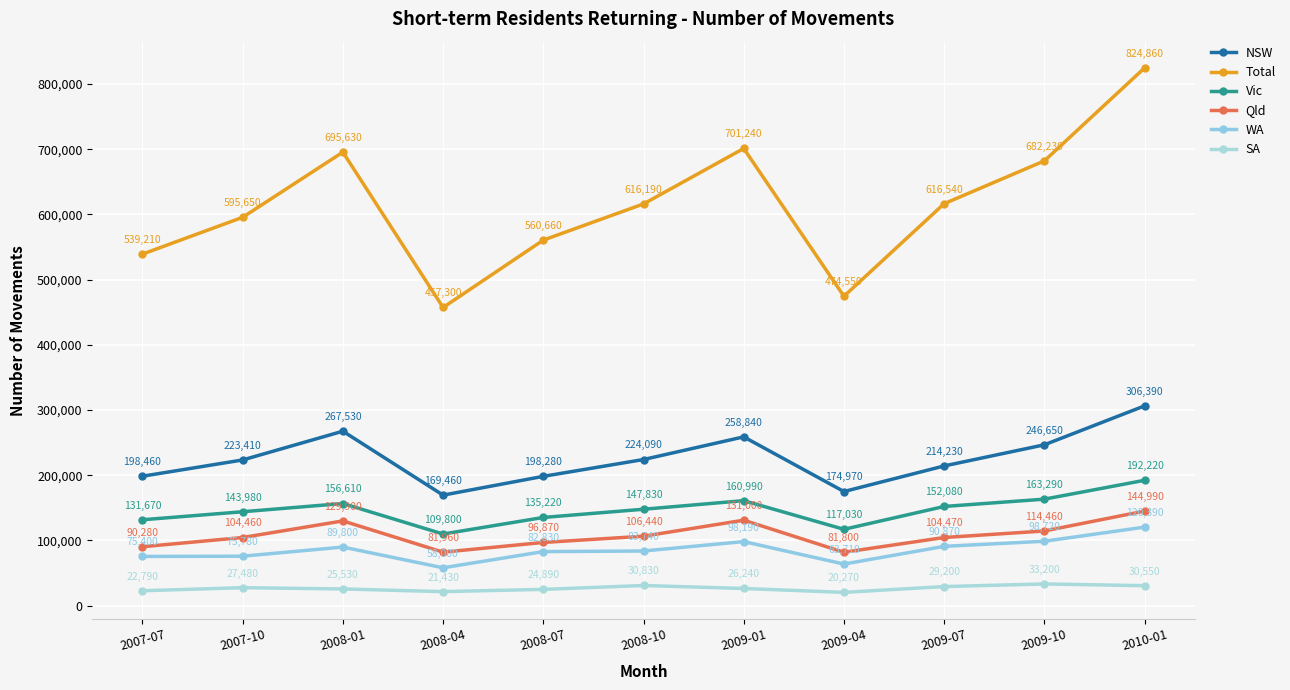

Reading left to right, extract all data points from this chart.

NSW: 2007-07=198460	2007-10=223410	2008-01=267530	2008-04=169460	2008-07=198280	2008-10=224090	2009-01=258840	2009-04=174970	2009-07=214230	2009-10=246650	2010-01=306390
Total: 2007-07=539210	2007-10=595650	2008-01=695630	2008-04=457300	2008-07=560660	2008-10=616190	2009-01=701240	2009-04=474550	2009-07=616540	2009-10=682230	2010-01=824860
Vic: 2007-07=131670	2007-10=143980	2008-01=156610	2008-04=109800	2008-07=135220	2008-10=147830	2009-01=160990	2009-04=117030	2009-07=152080	2009-10=163290	2010-01=192220
Qld: 2007-07=90280	2007-10=104460	2008-01=129900	2008-04=81960	2008-07=96870	2008-10=106440	2009-01=131000	2009-04=81800	2009-07=104470	2009-10=114460	2010-01=144990
WA: 2007-07=75400	2007-10=75780	2008-01=89800	2008-04=58000	2008-07=82830	2008-10=83740	2009-01=98190	2009-04=63710	2009-07=90870	2009-10=98720	2010-01=120390
SA: 2007-07=22790	2007-10=27480	2008-01=25530	2008-04=21430	2008-07=24890	2008-10=30830	2009-01=26240	2009-04=20270	2009-07=29200	2009-10=33200	2010-01=30550